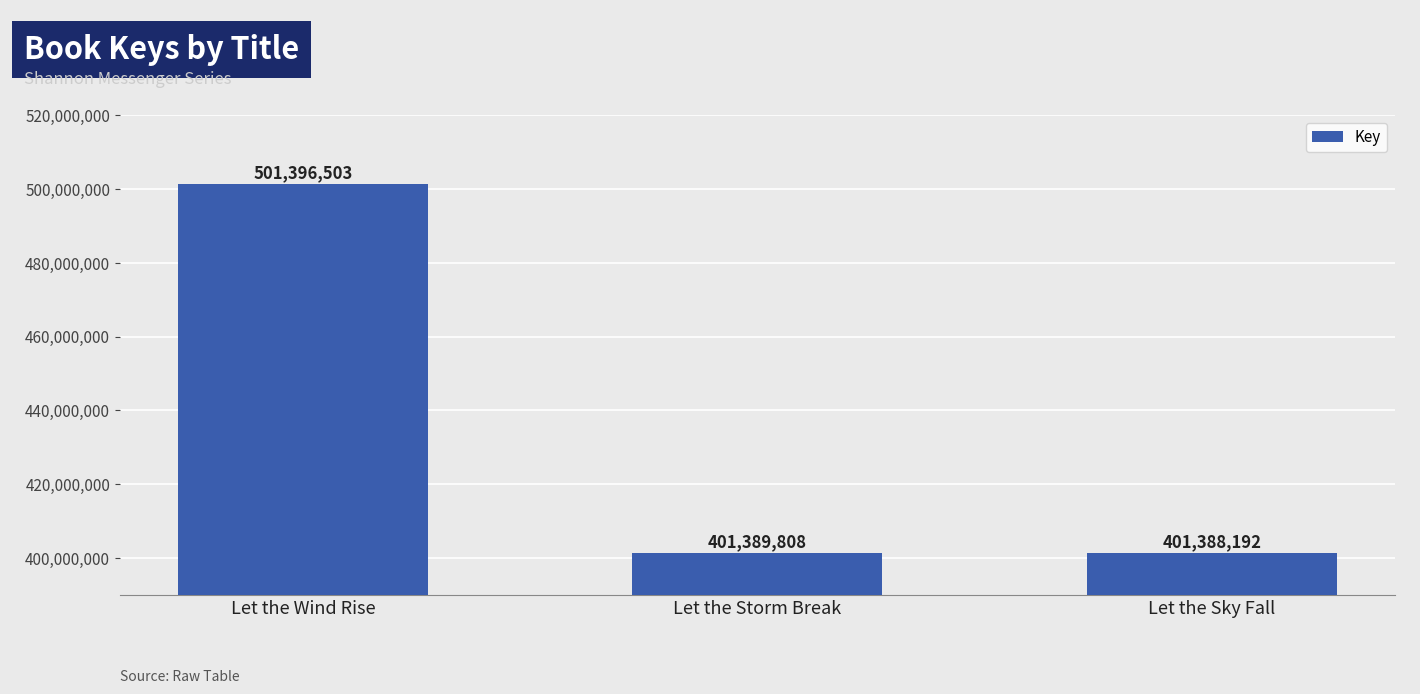

Reading left to right, list all the values displayed in this chart.

Let the Wind Rise=501396503	Let the Storm Break=401389808	Let the Sky Fall=401388192